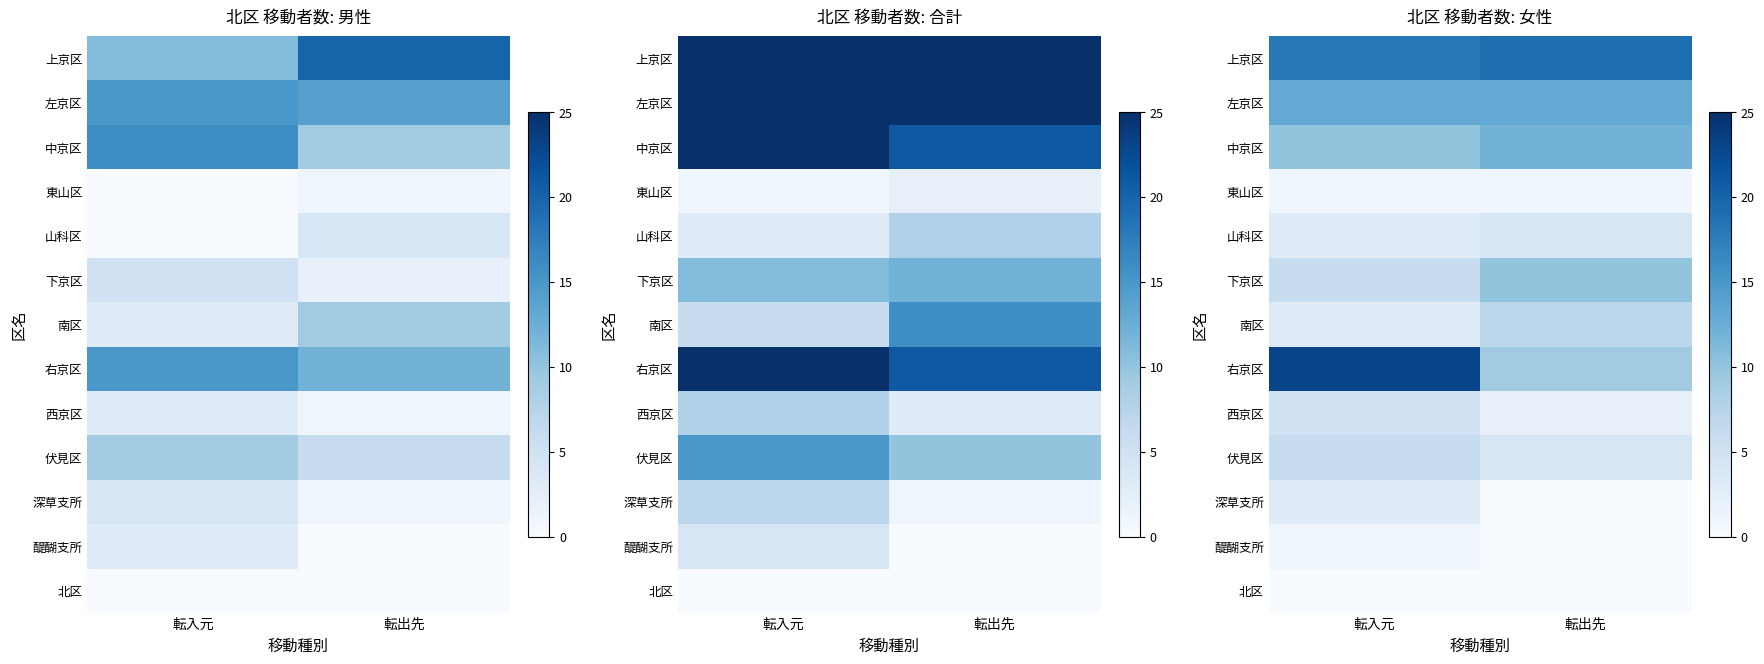

Rank the series at 転入元 from highest to lowest value.

右京区, 上京区, 左京区, 中京区, 下京区, 伏見区, 西京区, 山科区, 南区, 深草支所, 東山区, 醍醐支所, 北区